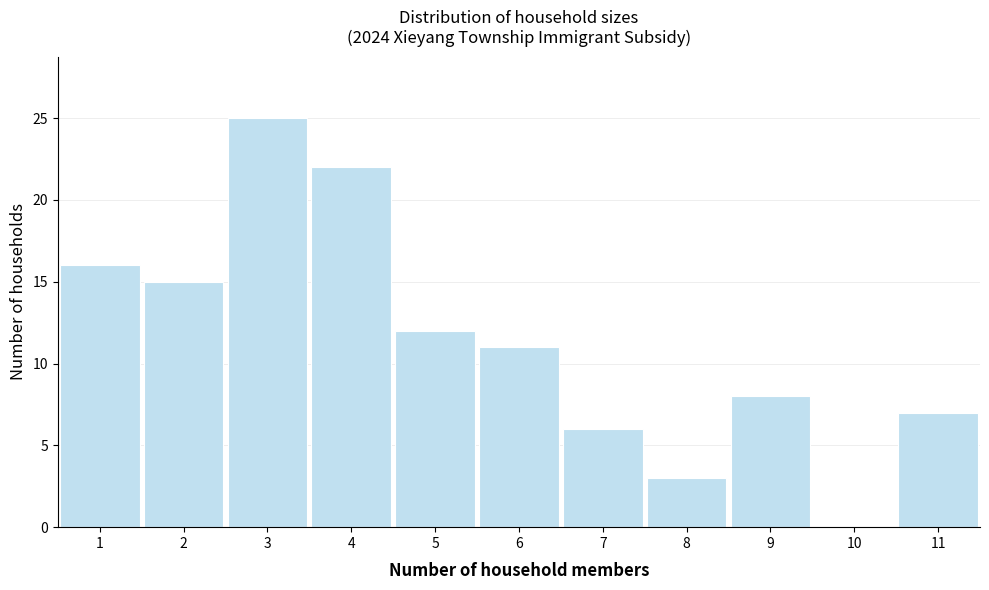

Reading left to right, transcribe this chart: for each bar, give the range it covers on the x-axis and its height. The values are not printed on the chart, so give them approximately, as read against the axis.

0.5 to 1.5: 16
1.5 to 2.5: 15
2.5 to 3.5: 25
3.5 to 4.5: 22
4.5 to 5.5: 12
5.5 to 6.5: 11
6.5 to 7.5: 6
7.5 to 8.5: 3
8.5 to 9.5: 8
9.5 to 10.5: 0
10.5 to 11.5: 7